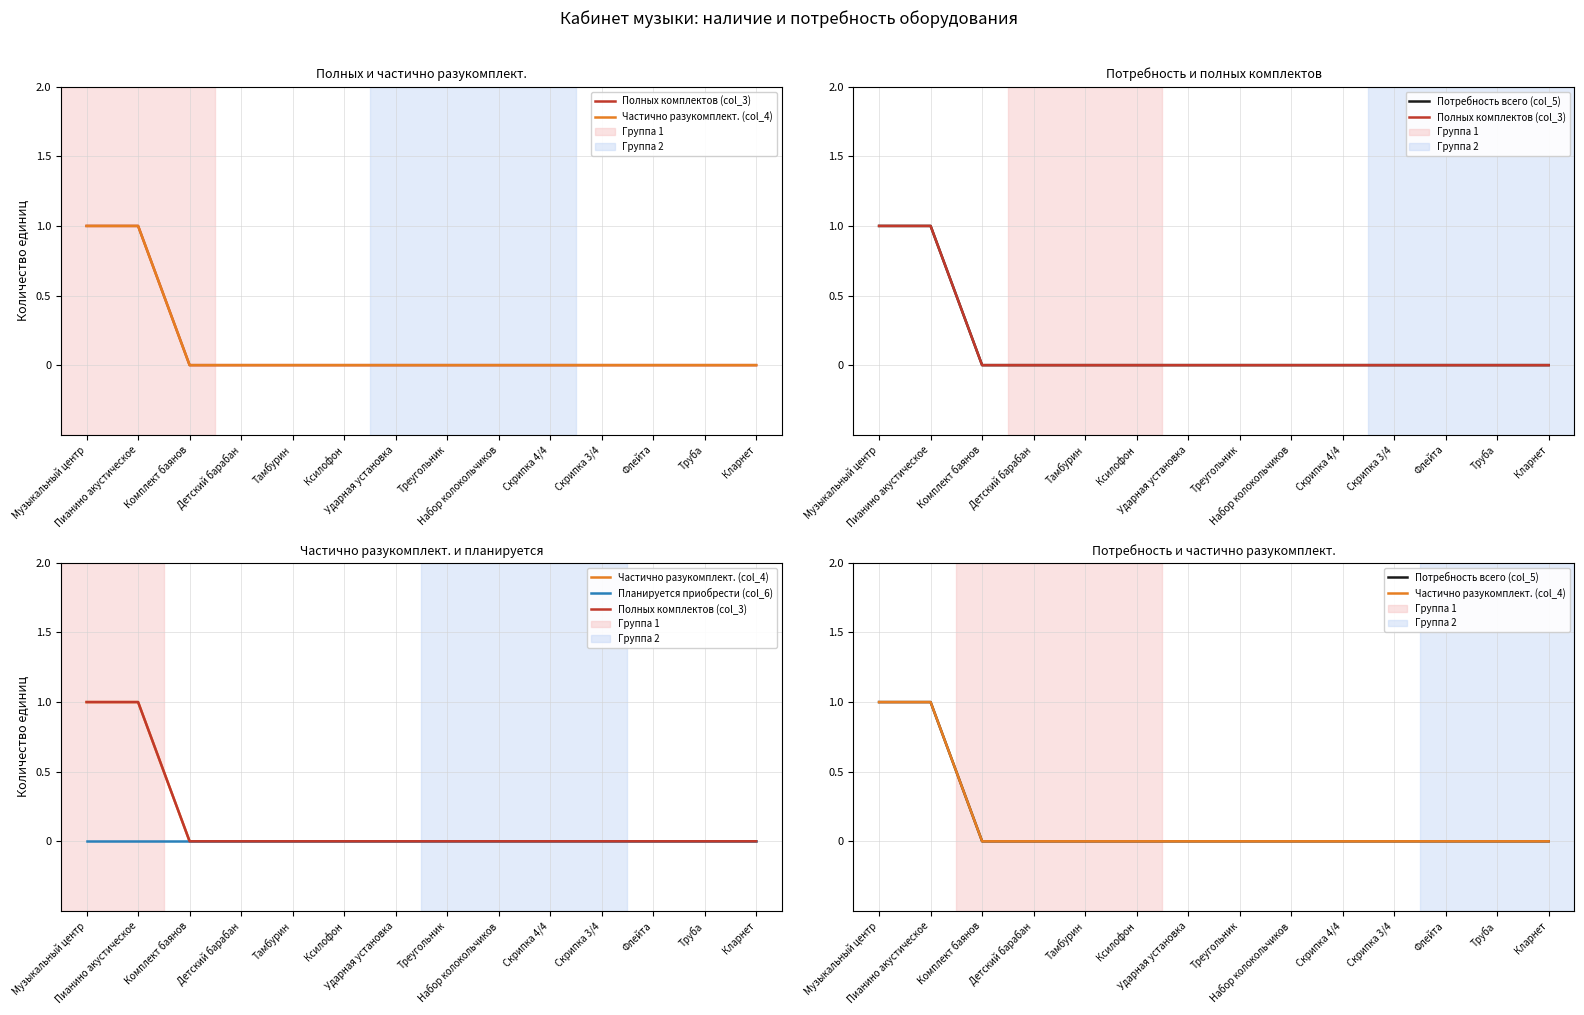

True or false: Потребность всего (col_5) and Планируется приобрести (col_6) intersect in this chart.

False